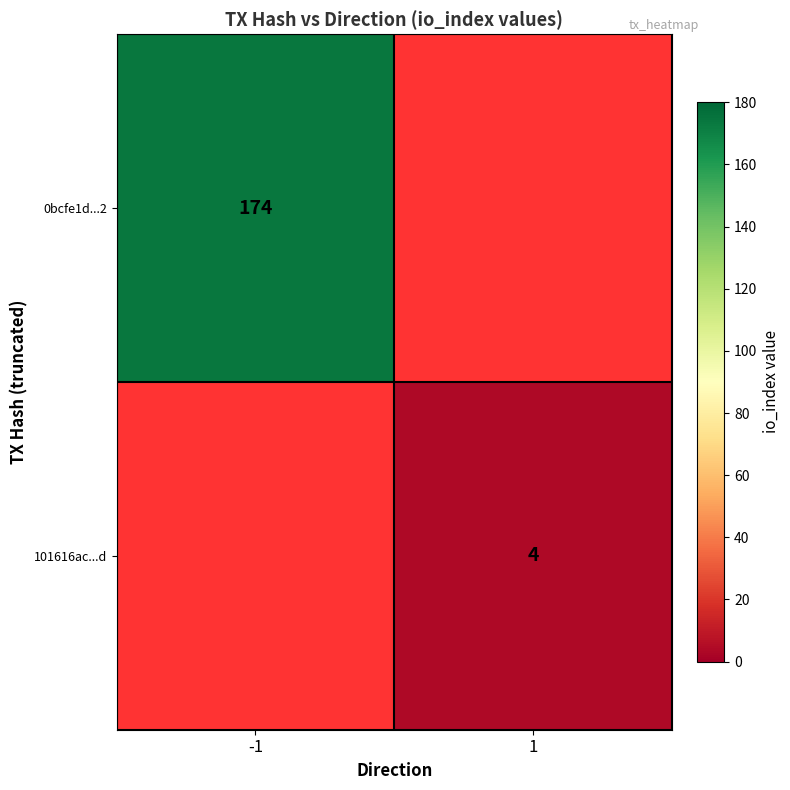

The value of 0bcfe1d...2 at -1 is 313. True or false?

False